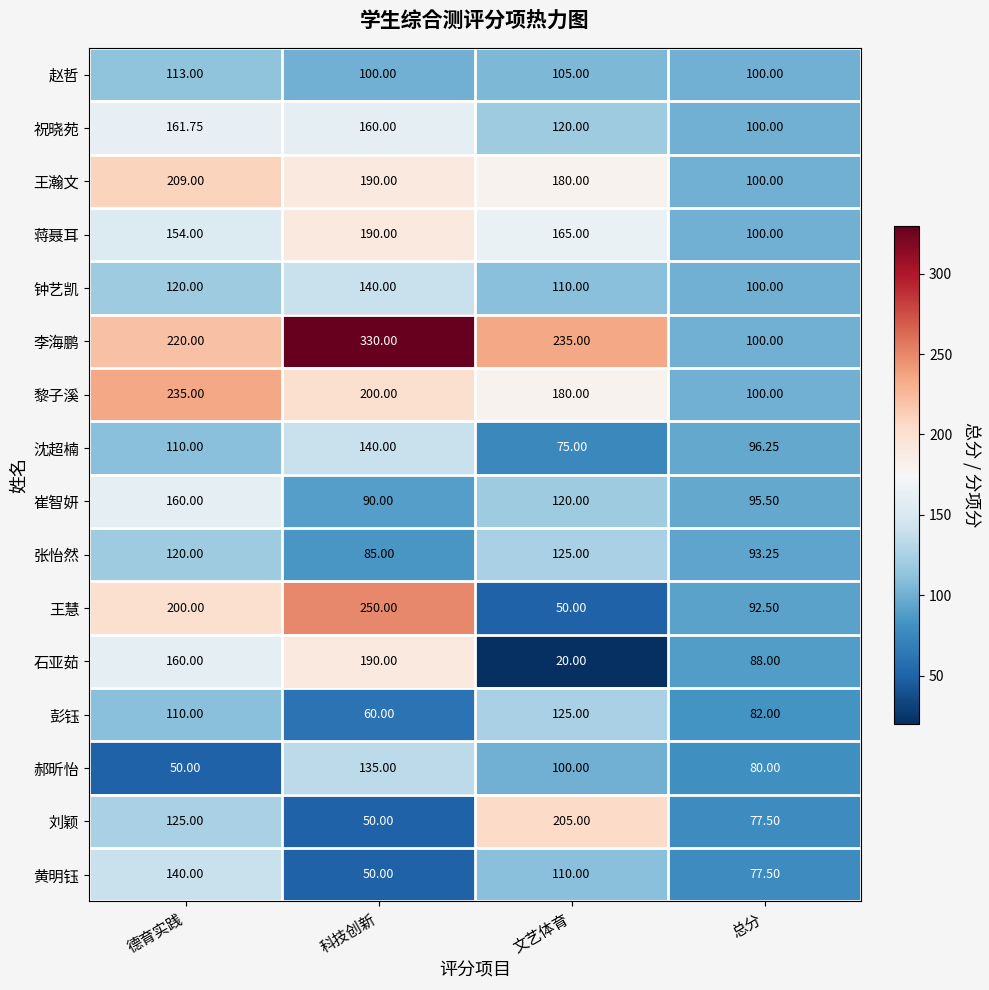

What is the spread (max minus min) of values at 总分?

22.5